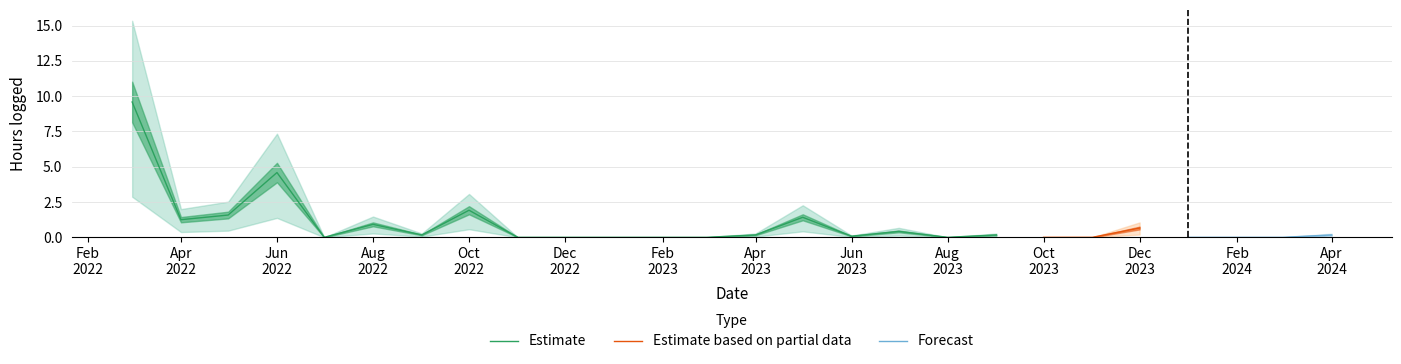

How many interior local valleys (lower than both neighbors) does the data have?

5